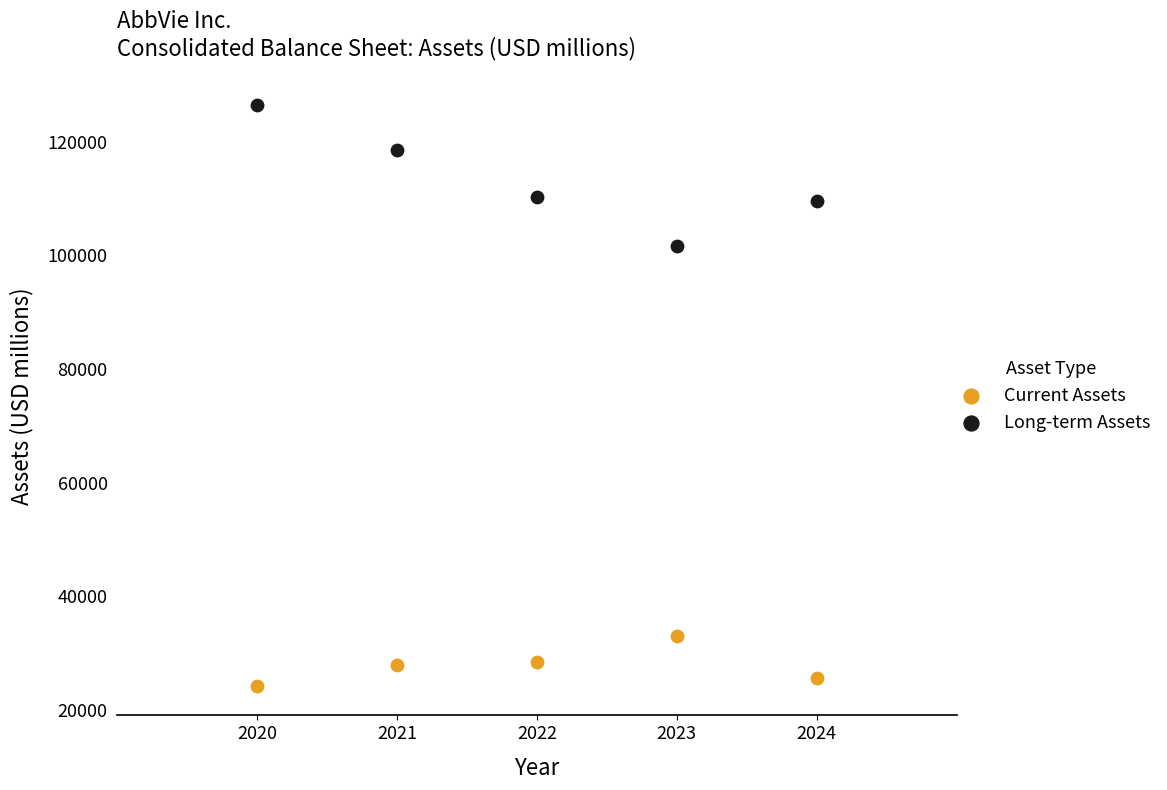

Which series contains the highest Y value?

Long-term Assets